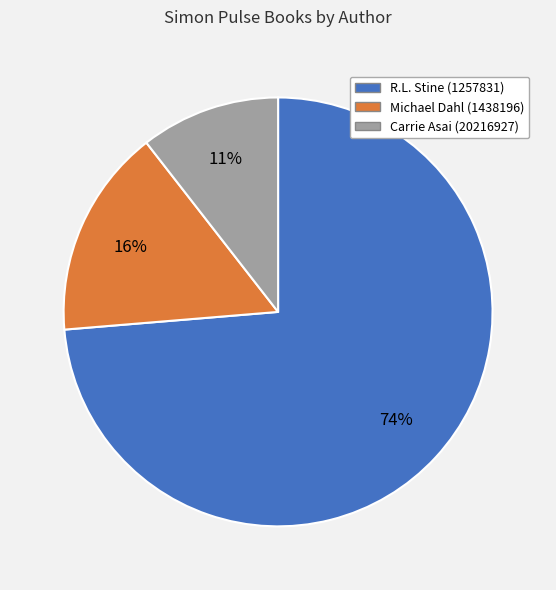

Which slice is the smallest?

Carrie Asai (20216927)